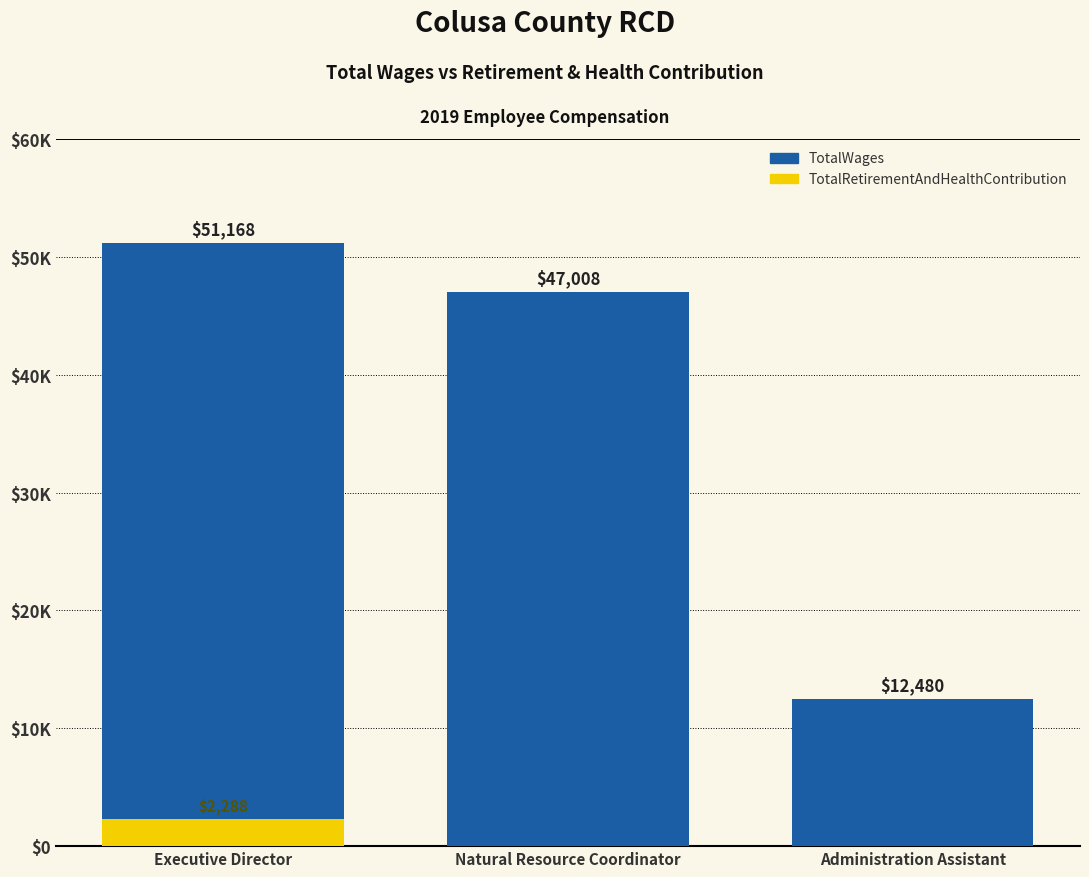

What is the total value across all series at Executive Director?

53456